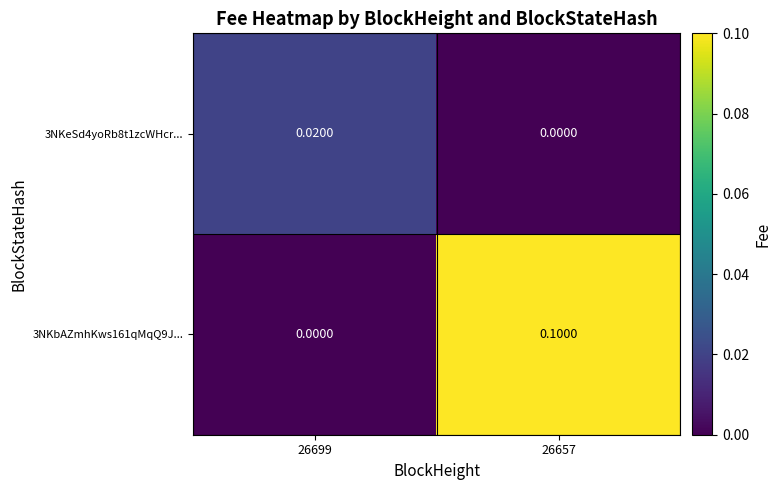

Is the value of 3NKeSd4yoRb8t1zcWHcr... at 26657 greater than the value of 3NKbAZmhKws161qMqQ9J... at 26657?

No